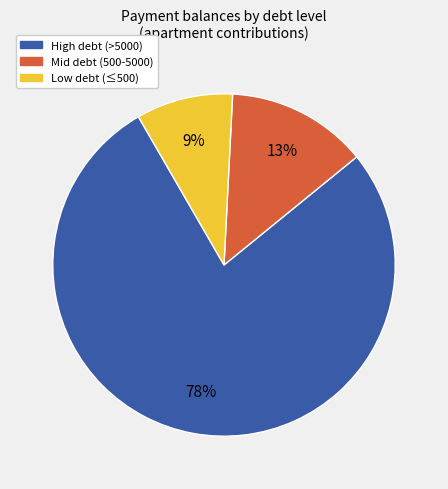

Which slice is the smallest?

Low debt (≤500)